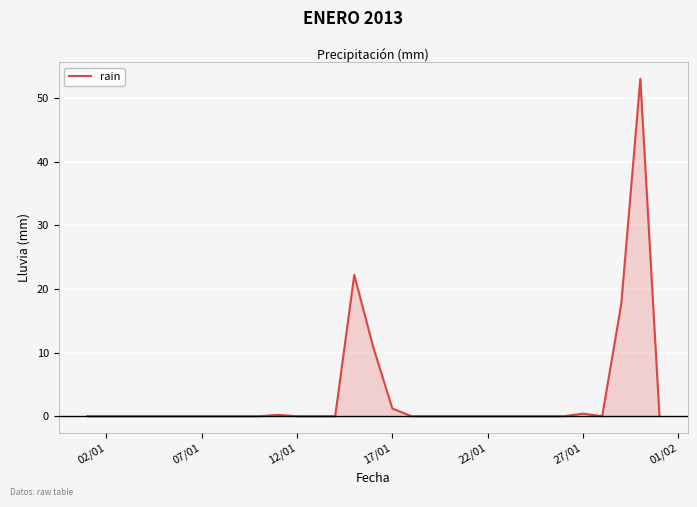

What is the maximum value shown in the chart?

53.0